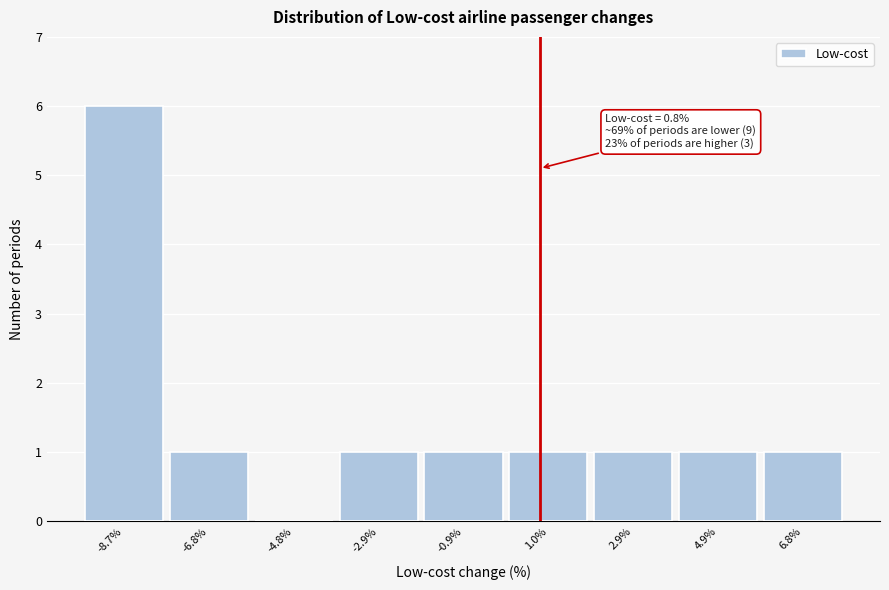

Which range on the x-axis has the tallest bar?

-9.6 to -7.8